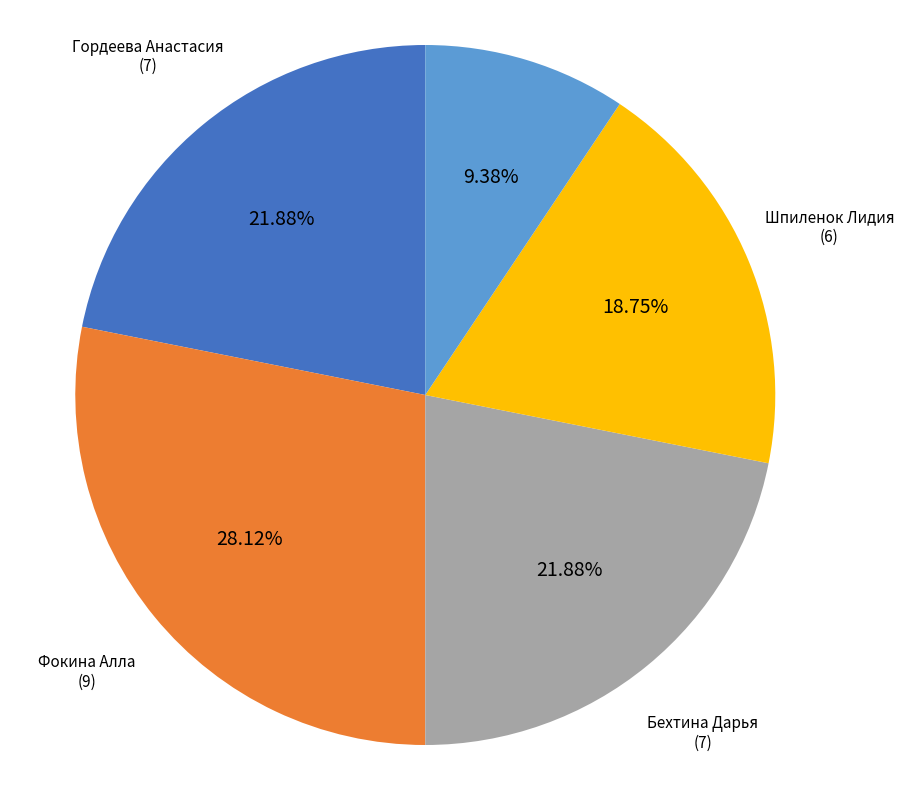

How many slices are in this pie chart?

5